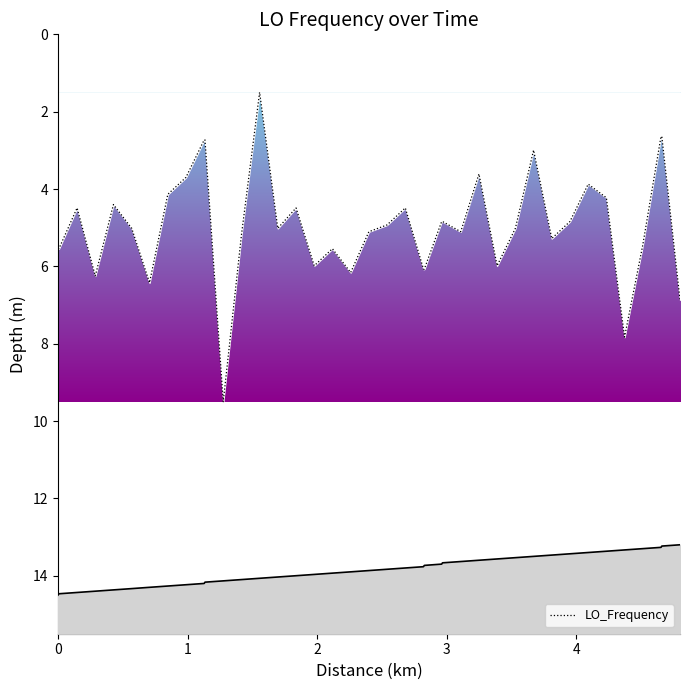

How many distinct data groups are displayed?

1